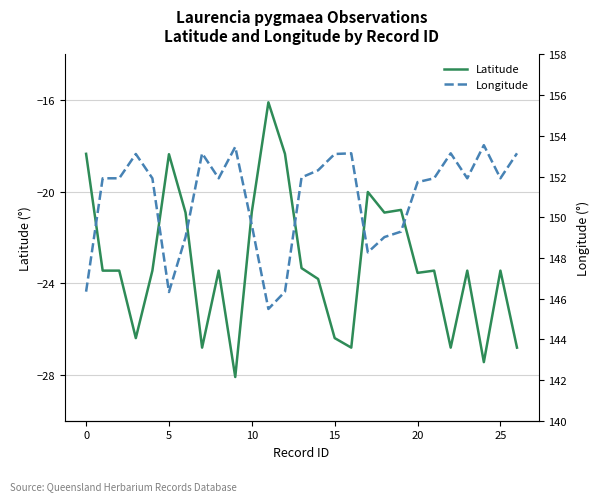

The Latitude series shows -11.6 at 0. True or false?

False